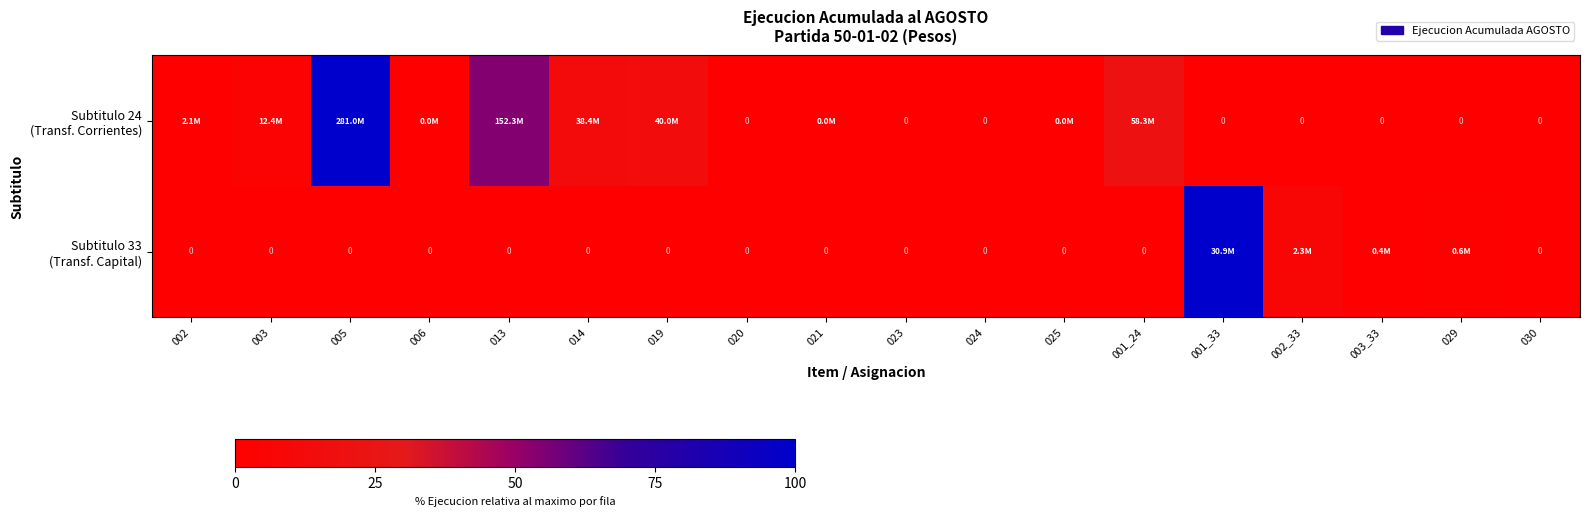

Is the value of Subtitulo 33 (Transf. Capital) at 001_33 greater than the value of Subtitulo 24 (Transf. Corrientes) at 029?

Yes